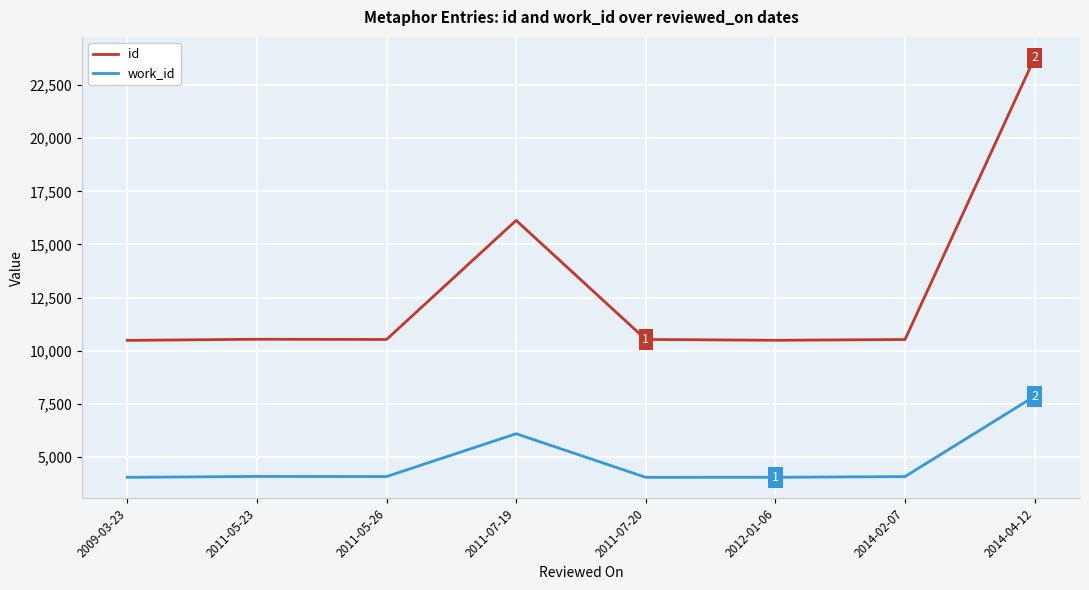

What is the total value across all series at 2014-02-07?

14620